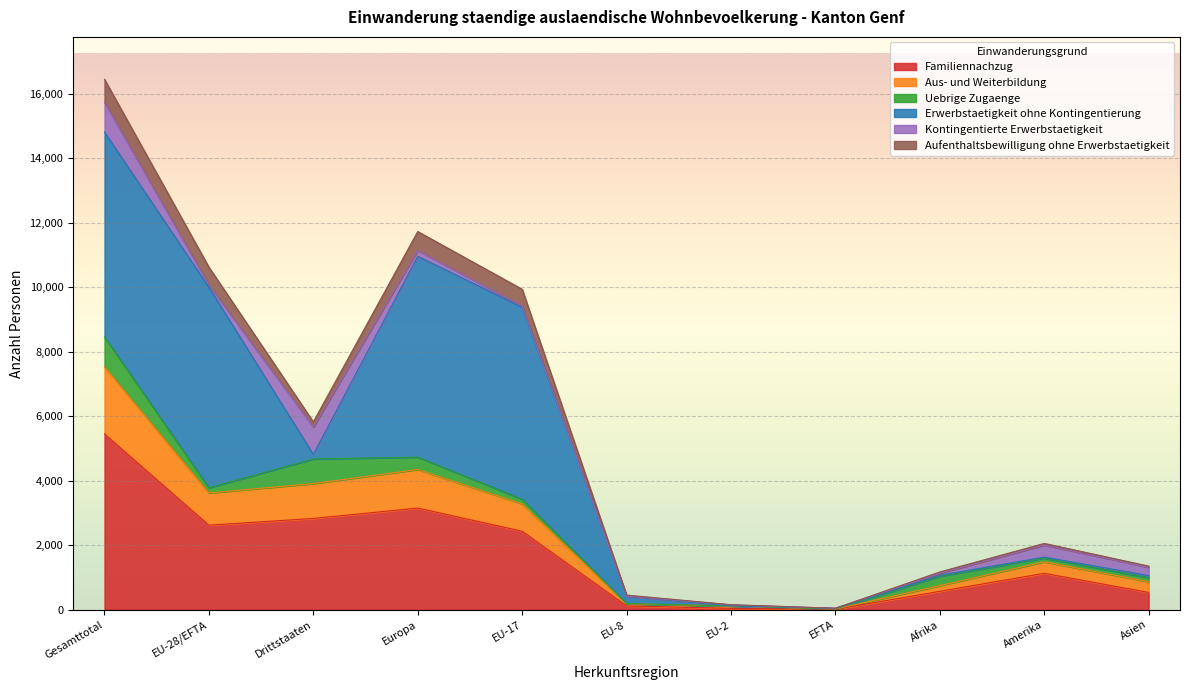

At which label does Familiennachzug reach its peak?

Gesamttotal